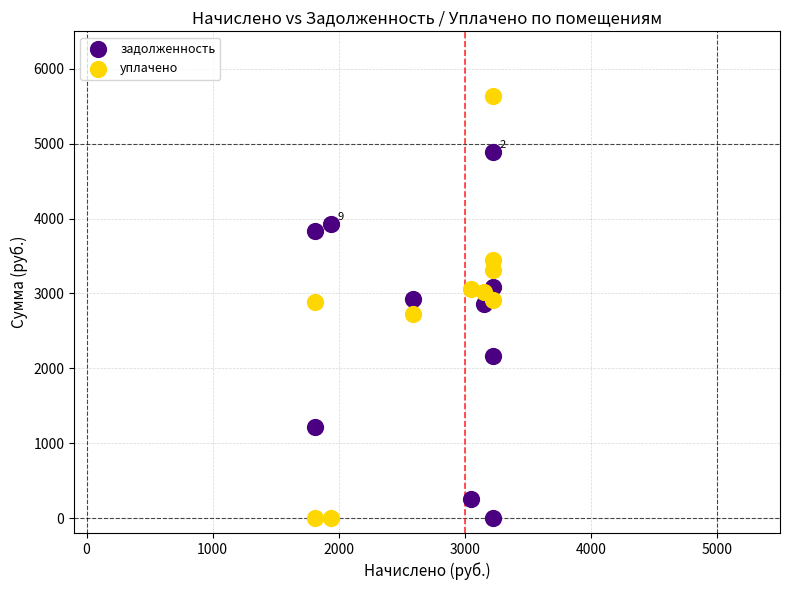

Which series reaches the maximum Y coordinate?

уплачено